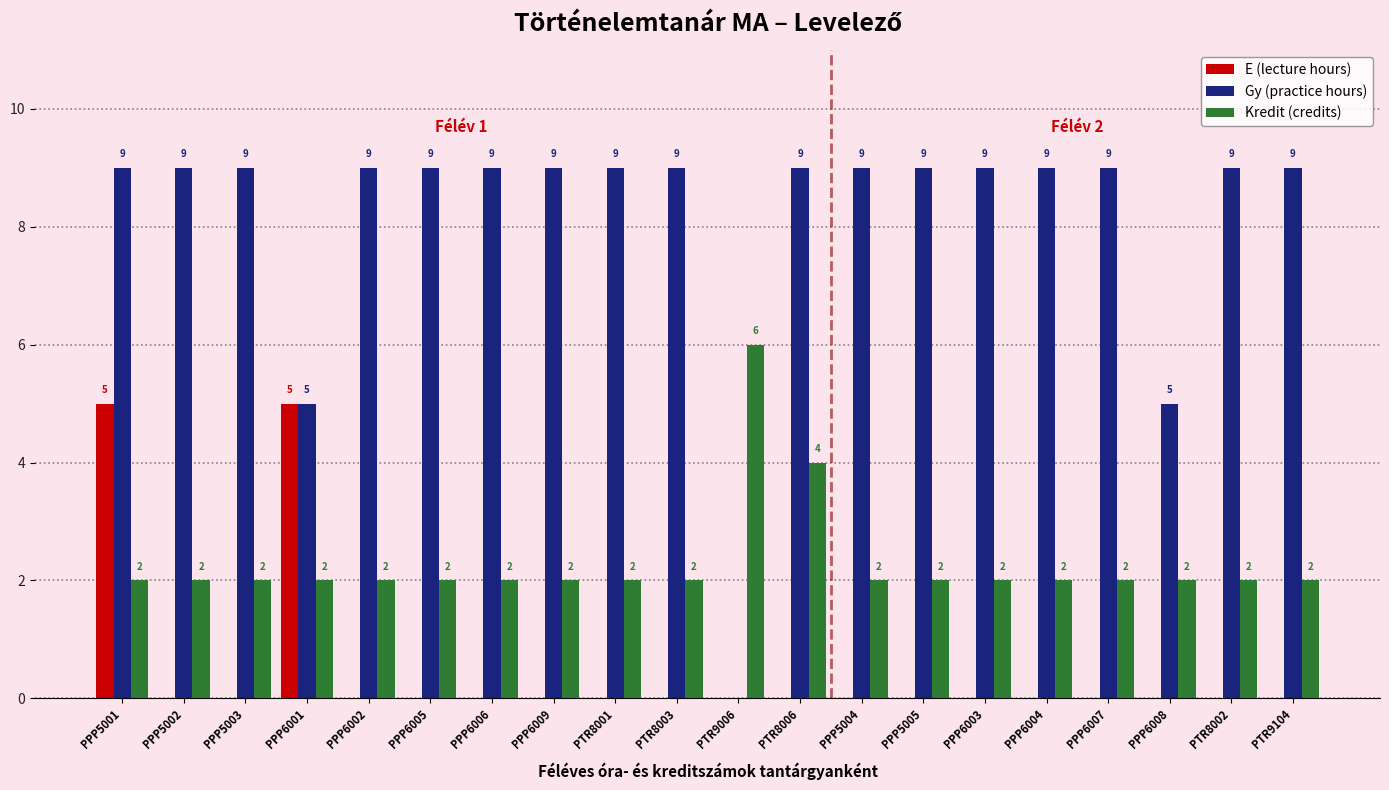

How many groups of bars are there?

20